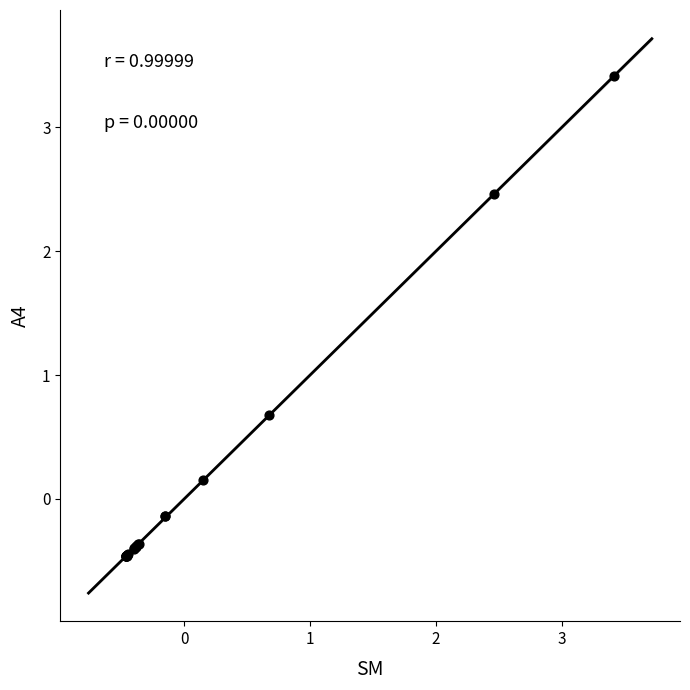

What Y value in the scatter plot is closest to 1?

0.7